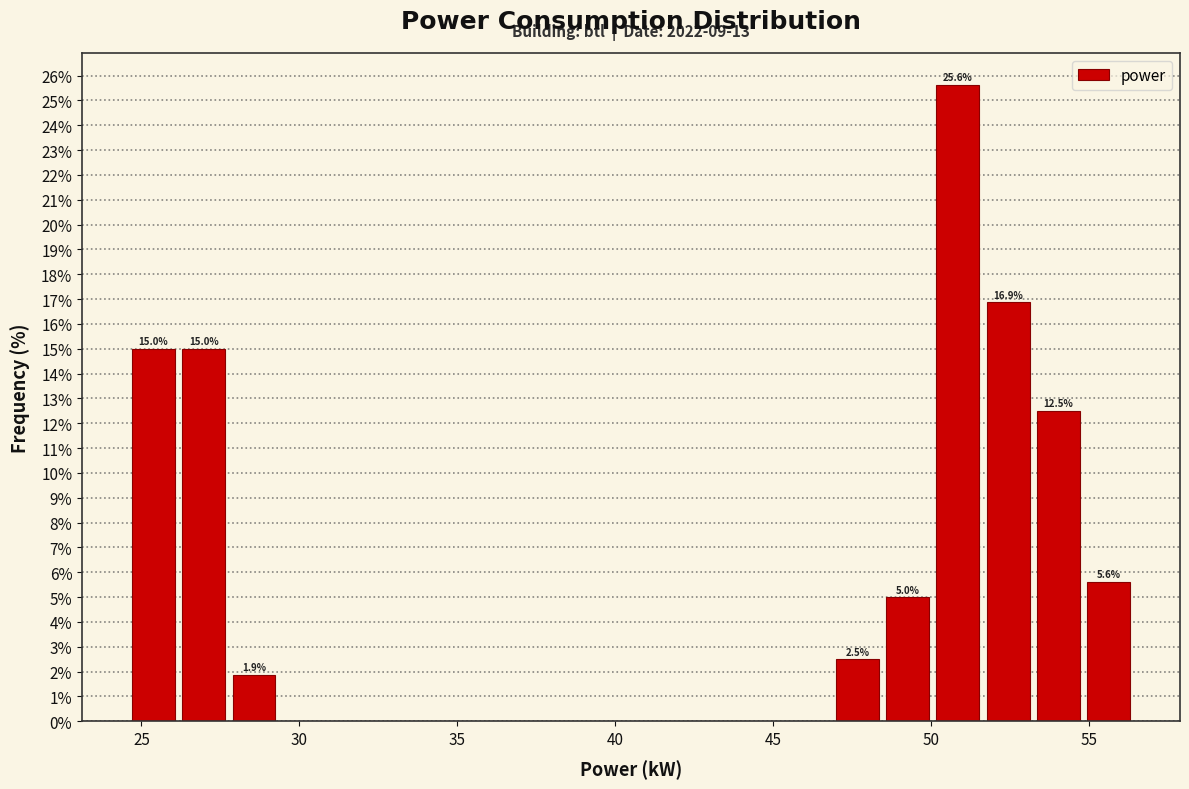

Read against the x-axis, roughly where is the centre of the tallest bar?

51.0